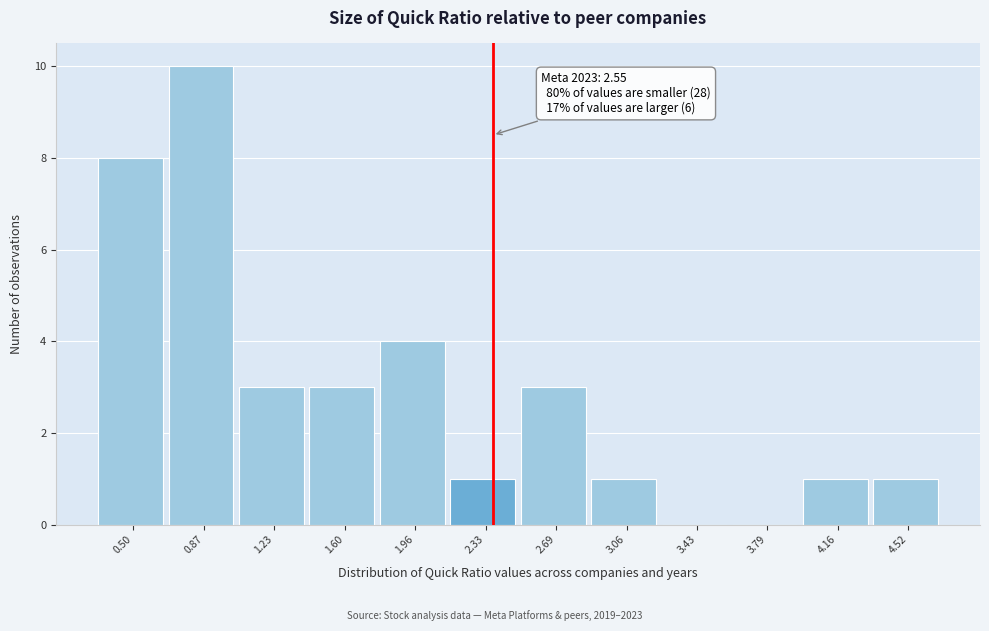

Reading right to left, extract all data points from this chart.

4.52=1	4.16=1	3.79=0	3.43=0	3.06=1	2.69=3	2.33=1	1.96=4	1.60=3	1.23=3	0.87=10	0.50=8